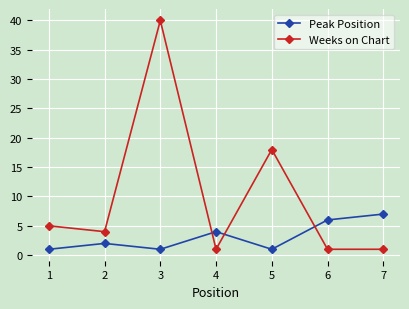

At which category does the chart reach its peak across all series?

3